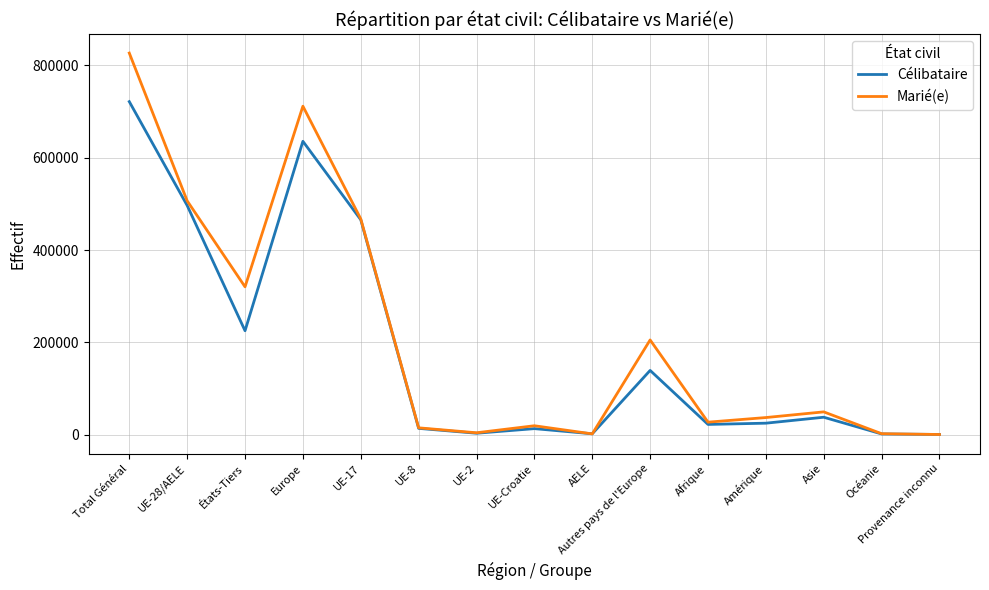

What is the difference between the second highest and minimum values in the Marié(e) series?

711528